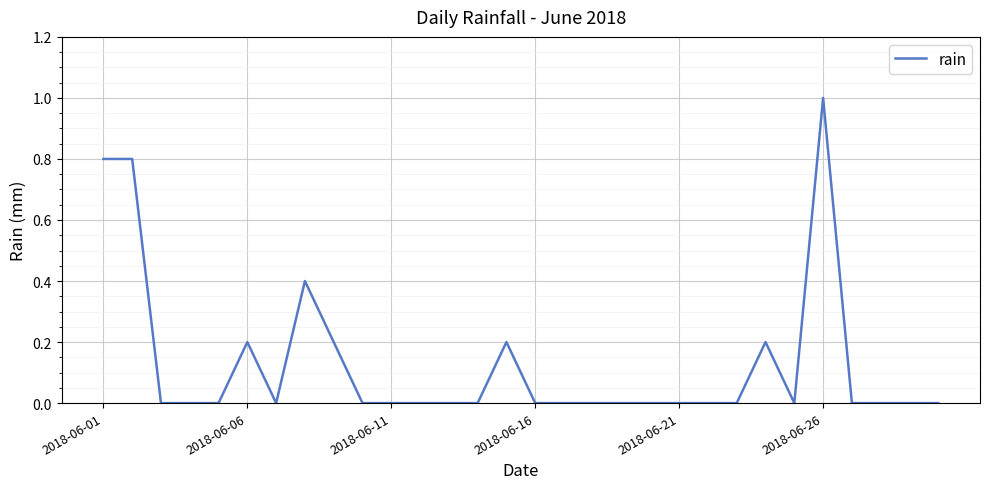

How many lines are shown in the chart?

1